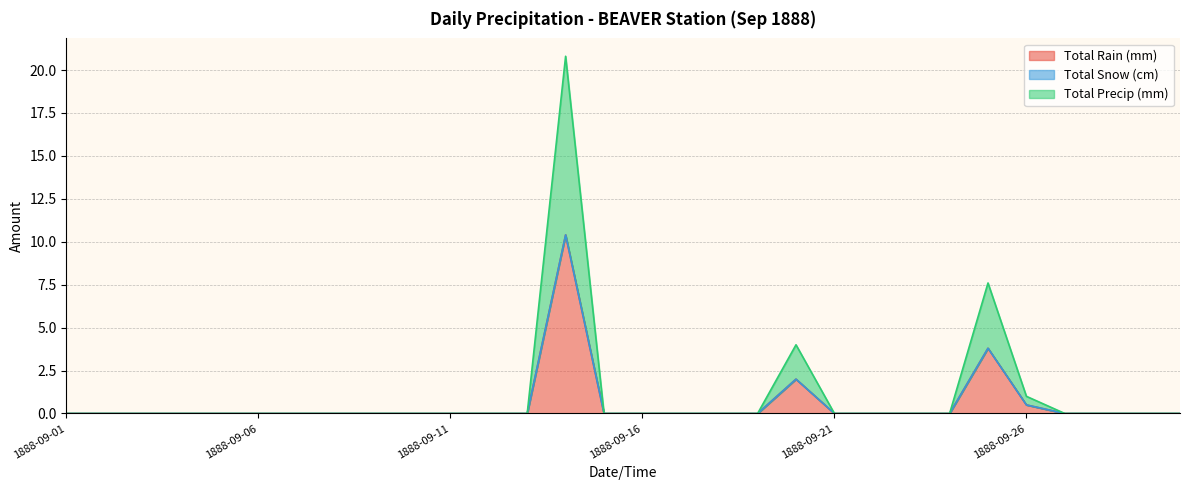

Does the chart display data point markers on the line(s)?

No